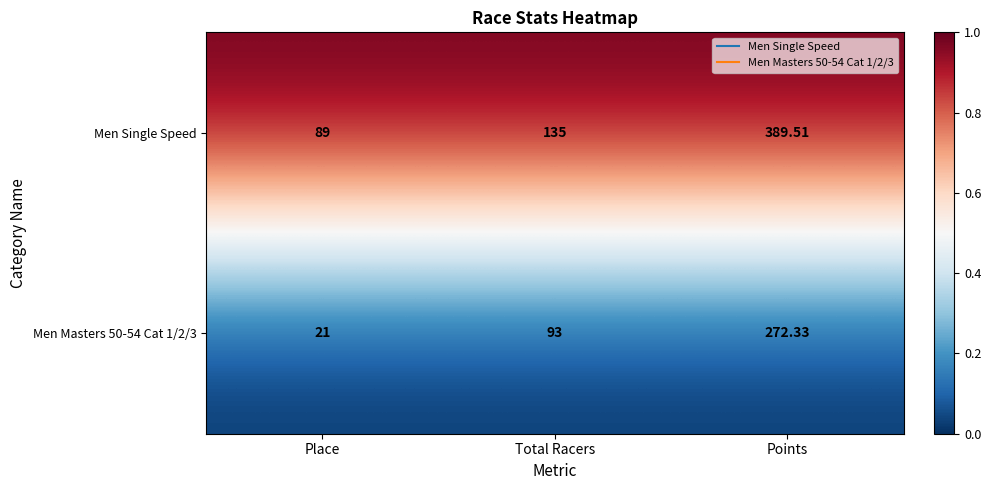

Which series has the largest total across all categories?

Men Single Speed